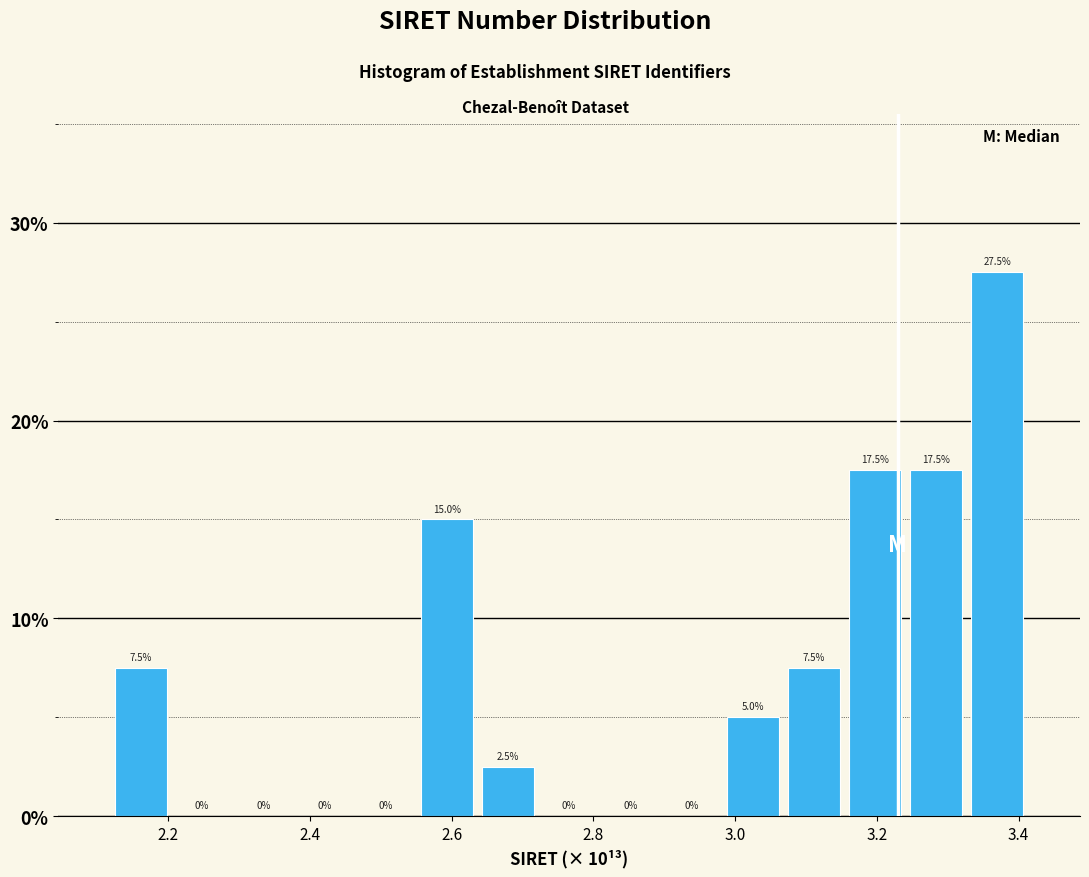

Over which range of the x-axis is the bar tallest?

3.32 to 3.42